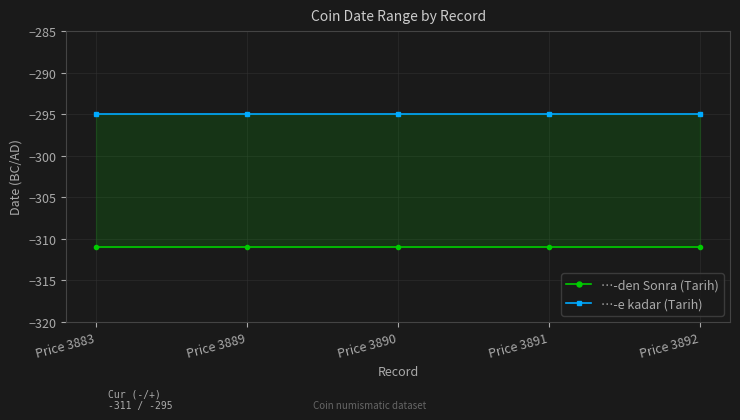

Reading right to left, list all the values displayed in this chart.

…-den Sonra (Tarih): Price 3892=-311	Price 3891=-311	Price 3890=-311	Price 3889=-311	Price 3883=-311
…-e kadar (Tarih): Price 3892=-295	Price 3891=-295	Price 3890=-295	Price 3889=-295	Price 3883=-295